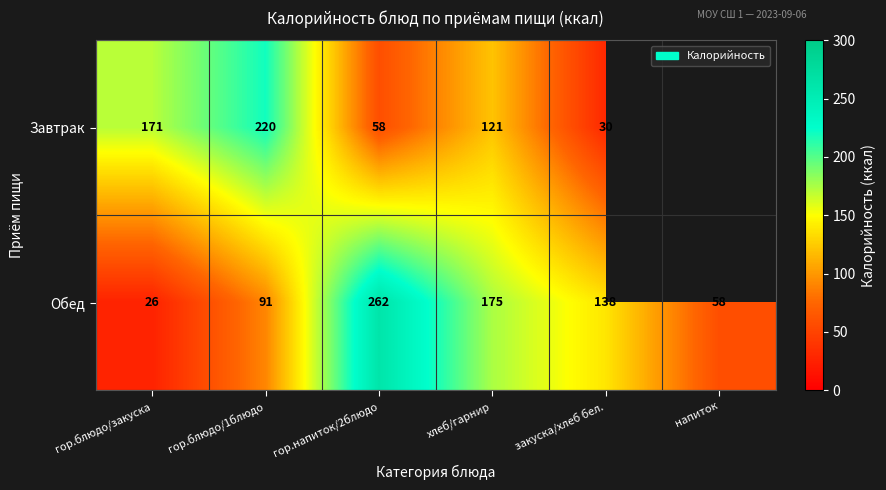

Rank the series at гор.напиток/2блюдо from lowest to highest value.

Завтрак, Обед